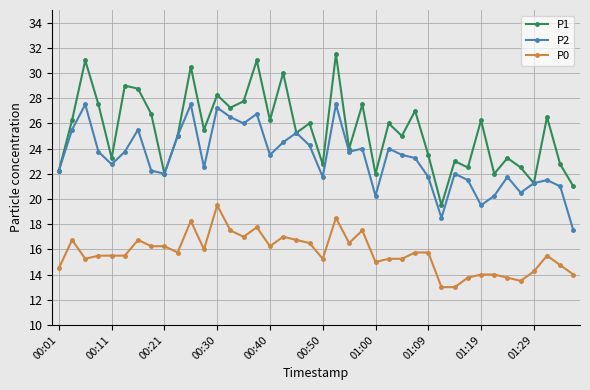

What are all the series names shown in the legend?

P1, P2, P0